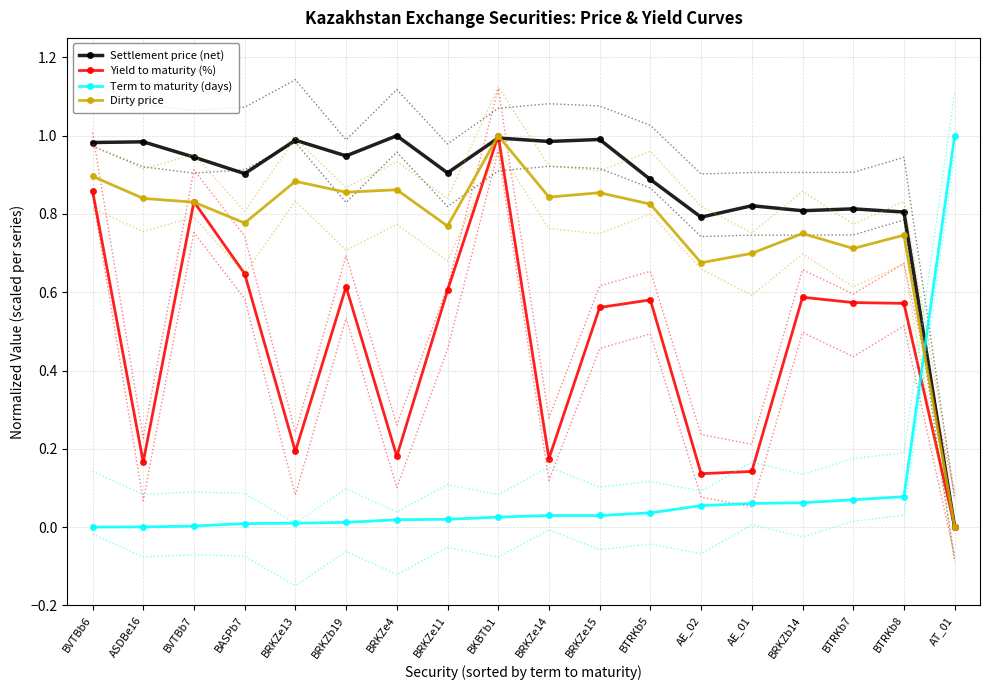

How many series are shown in this chart?

4